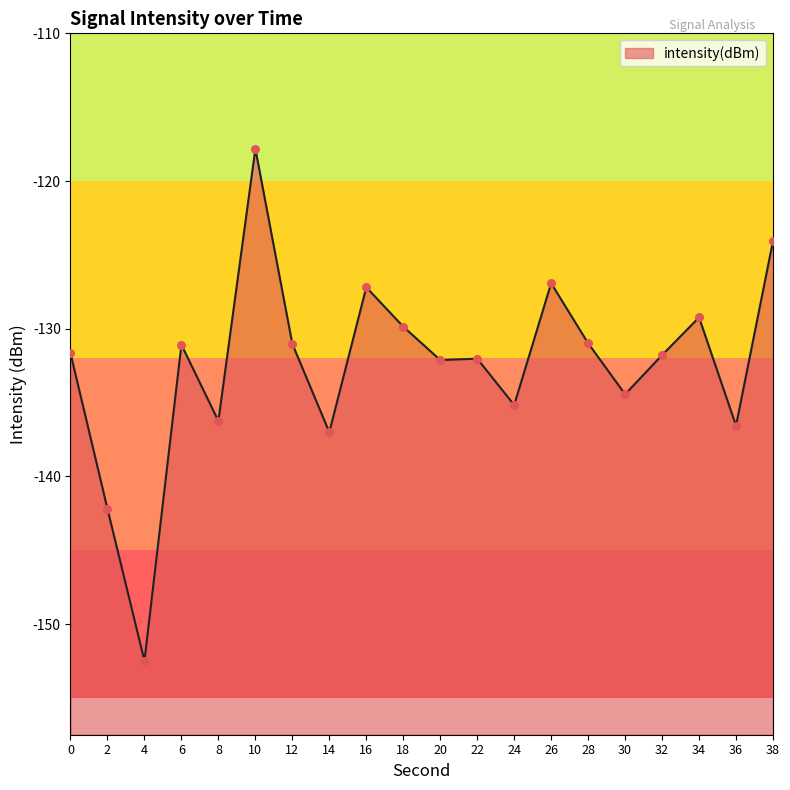

Which has a higher value, 10 or 22?

10